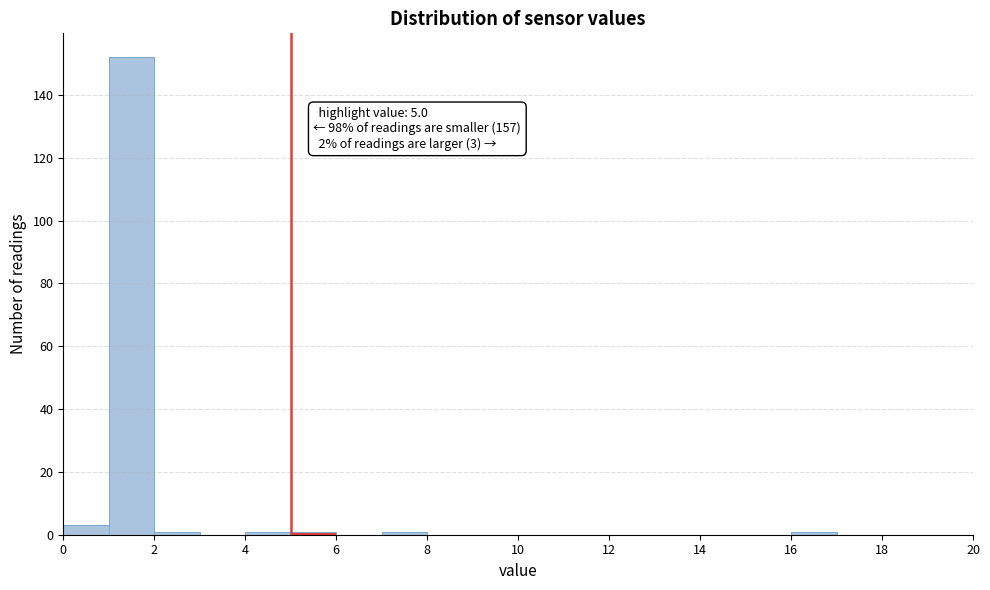

Over which range of the x-axis is the bar tallest?

1 to 2